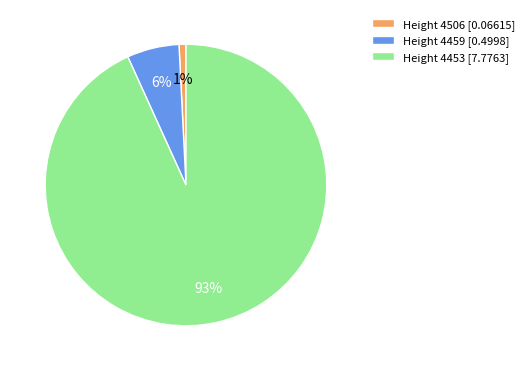

Does any single category account for the majority?

Yes